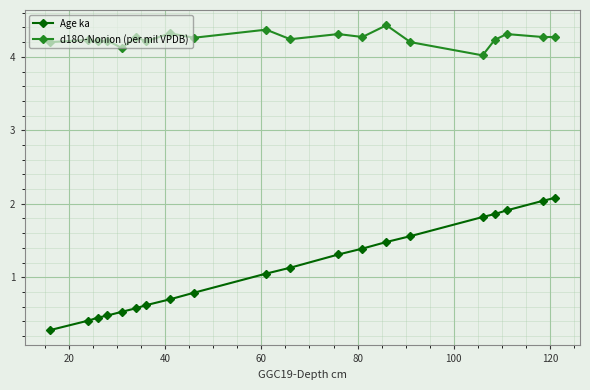

True or false: d18O-Nonion (per mil VPDB) and Age ka cross at least once.

False